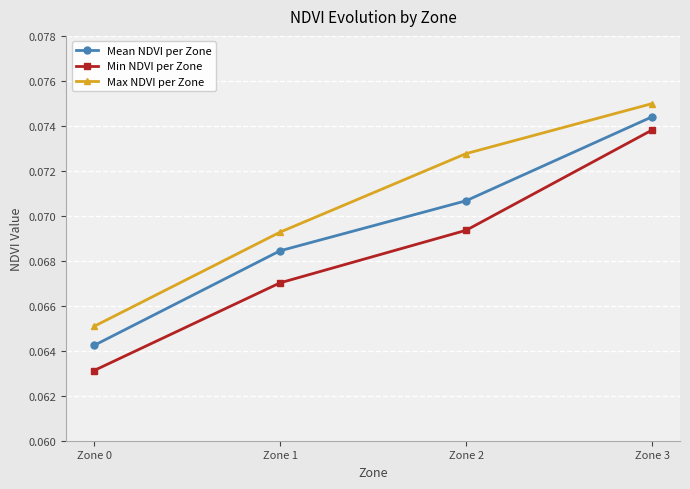

True or false: Min NDVI per Zone and Mean NDVI per Zone intersect in this chart.

False